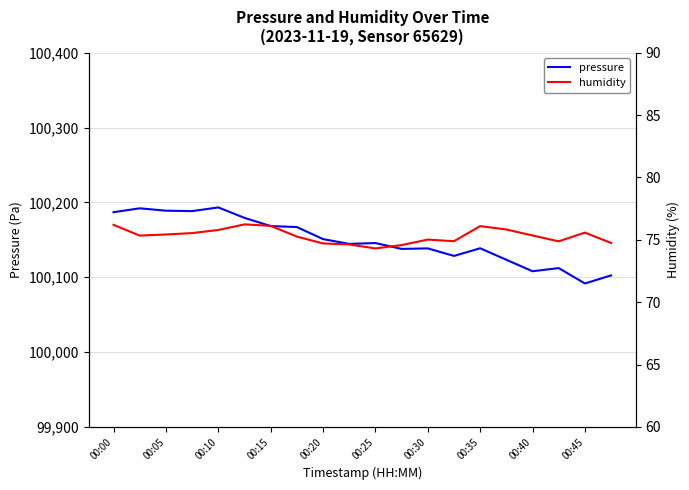

The value of pressure at 00:25 is 23022.7. True or false?

False